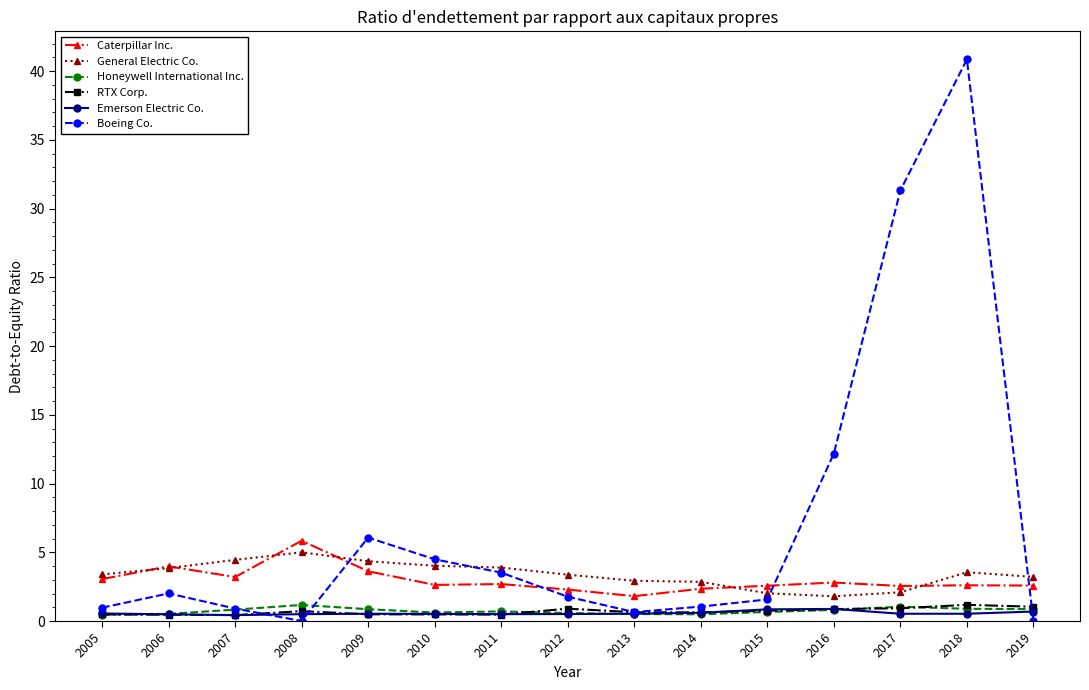

True or false: Boeing Co. has more than 0 interior local peaks.

True